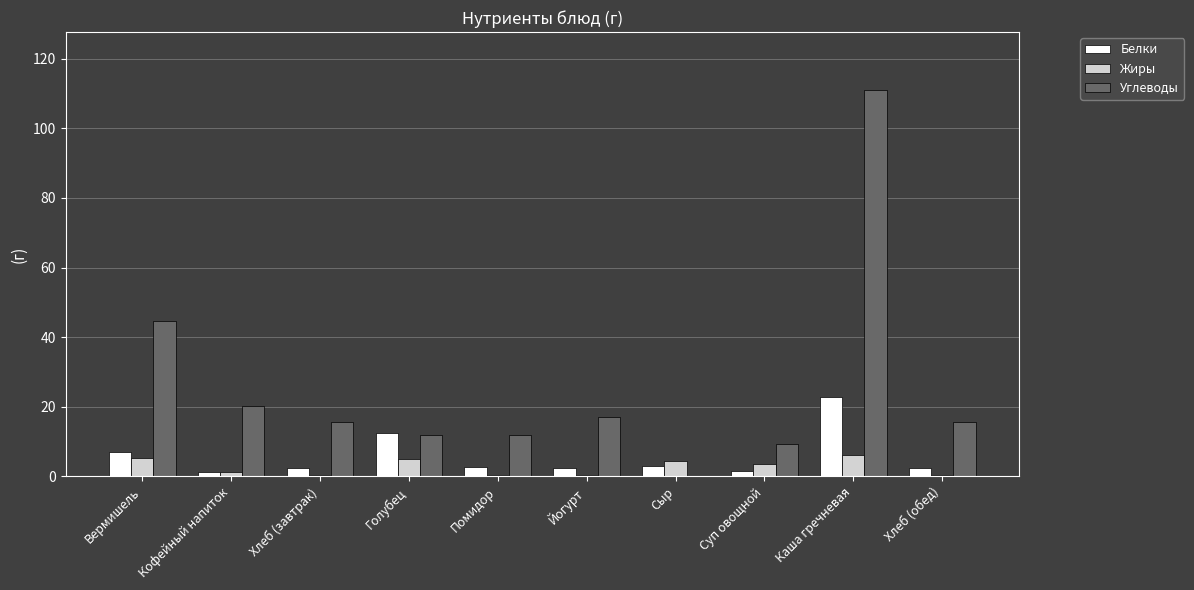

Which series has the widest spread of values?

Углеводы